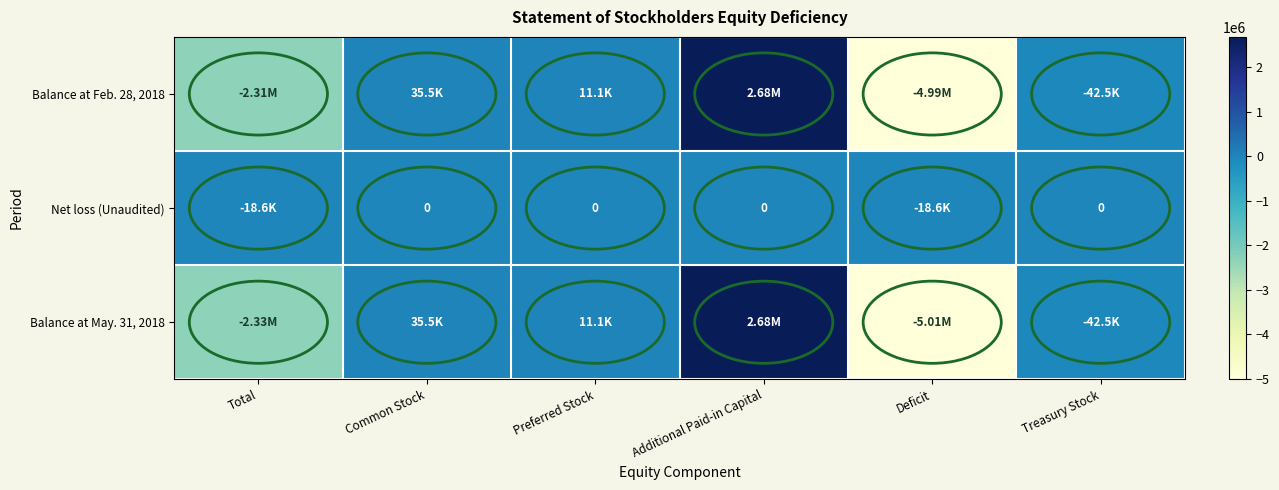

At how many categories does at least one series exceed -1931333?

6